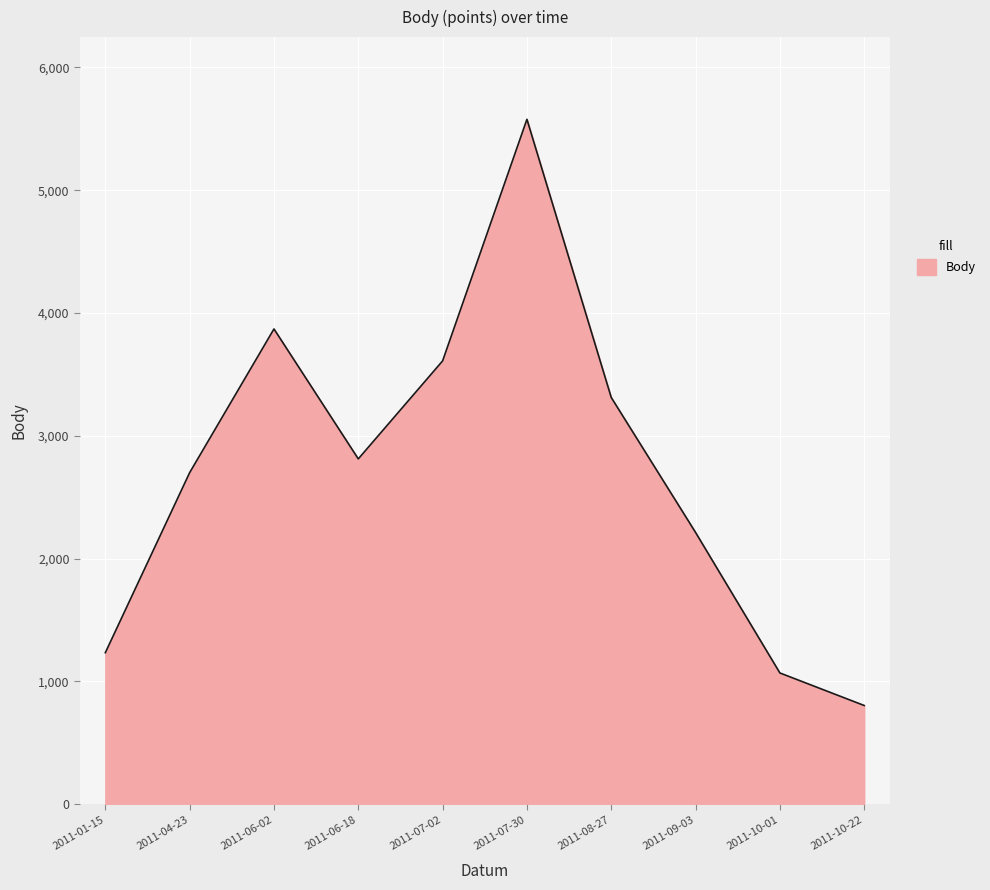

What is the change in value from 2011-04-23 to 2011-10-01?

-1631